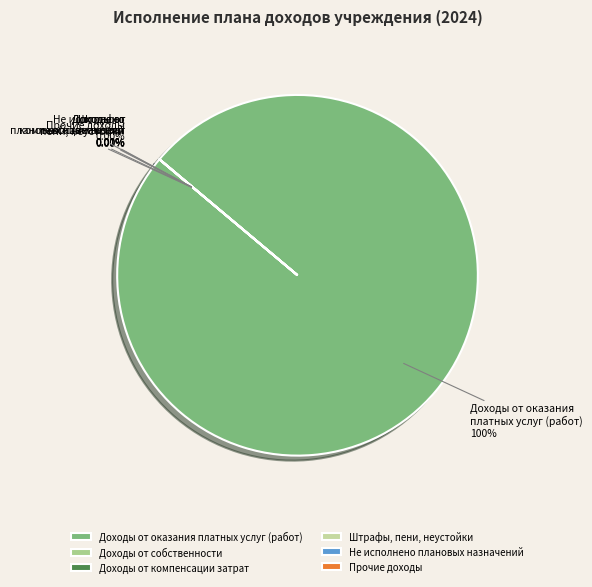

Which slice is the smallest?

Доходы от собственности